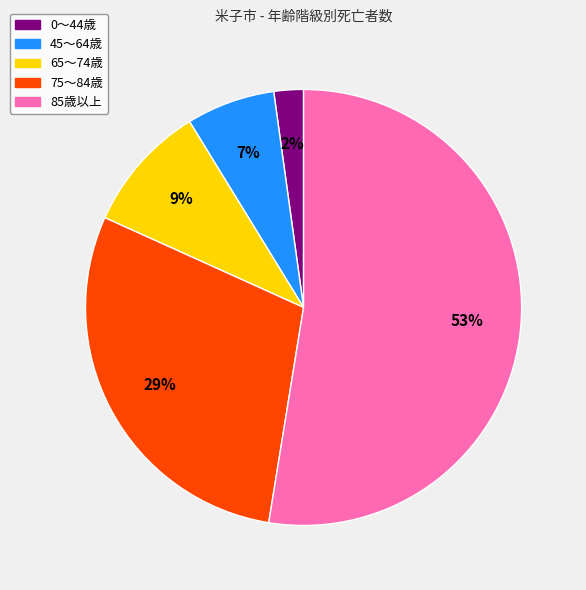

To the nearest percent, what is the average slice percentage?

20%